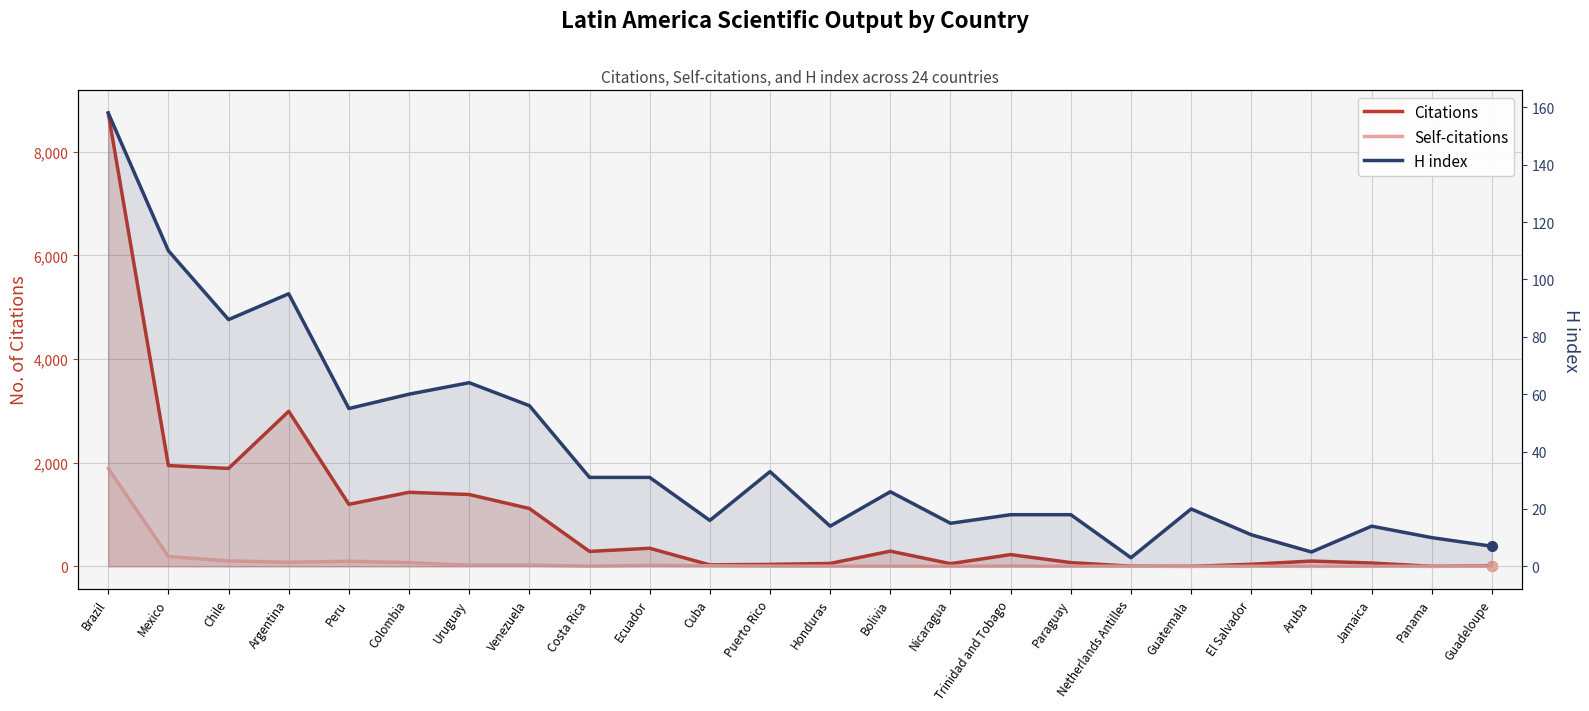

The value of Citations at Colombia is 486. True or false?

False